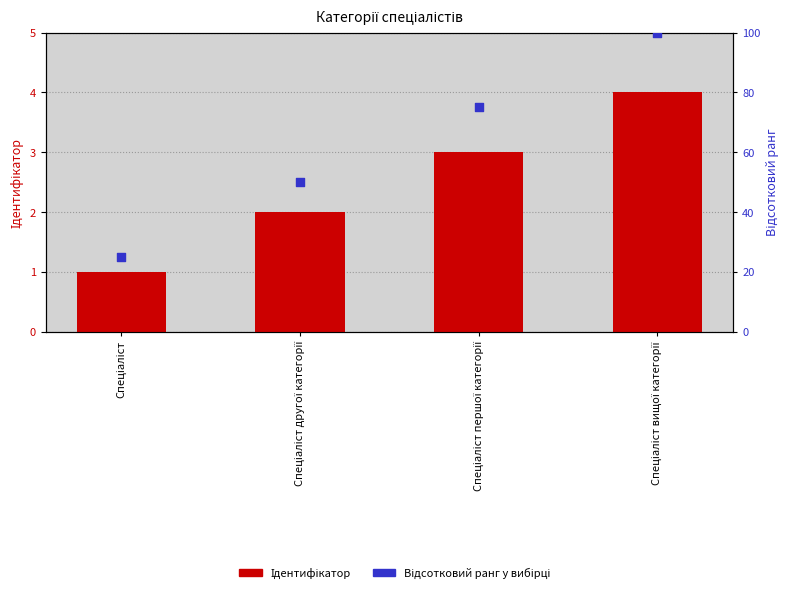

What is the total value across all series at Спеціаліст?

26